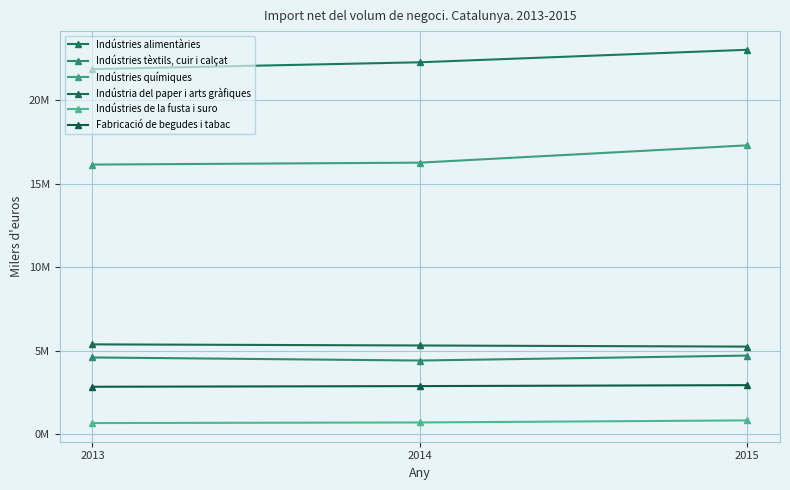

What is the average value of the Indústries alimentàries series?

22392561